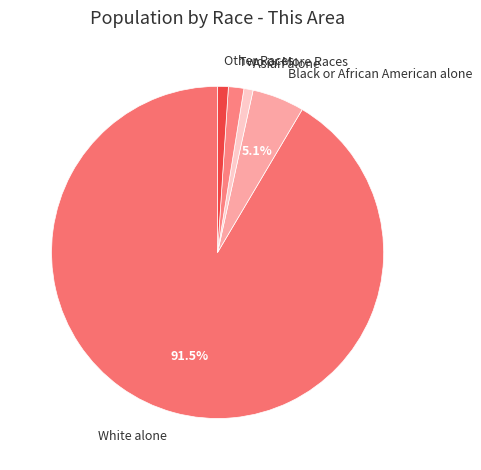

What is the ratio of the value at Asian alone to the value at Two or More Races?

0.6